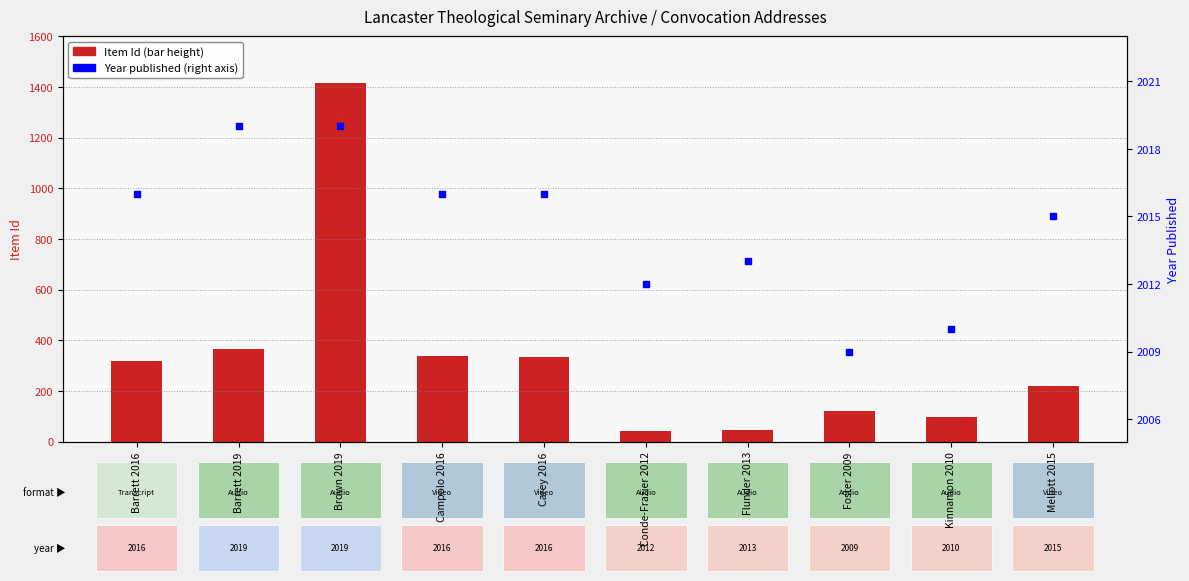

What are all the series names shown in the legend?

Item Id, Year published